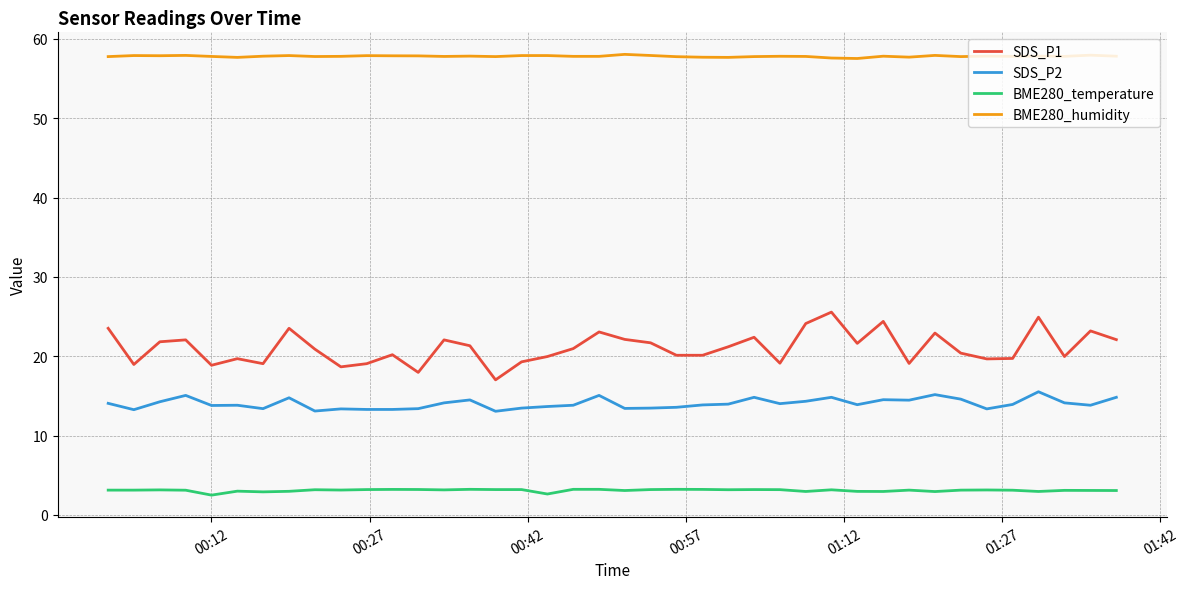

Is this an area chart (filled region under the line)?

No